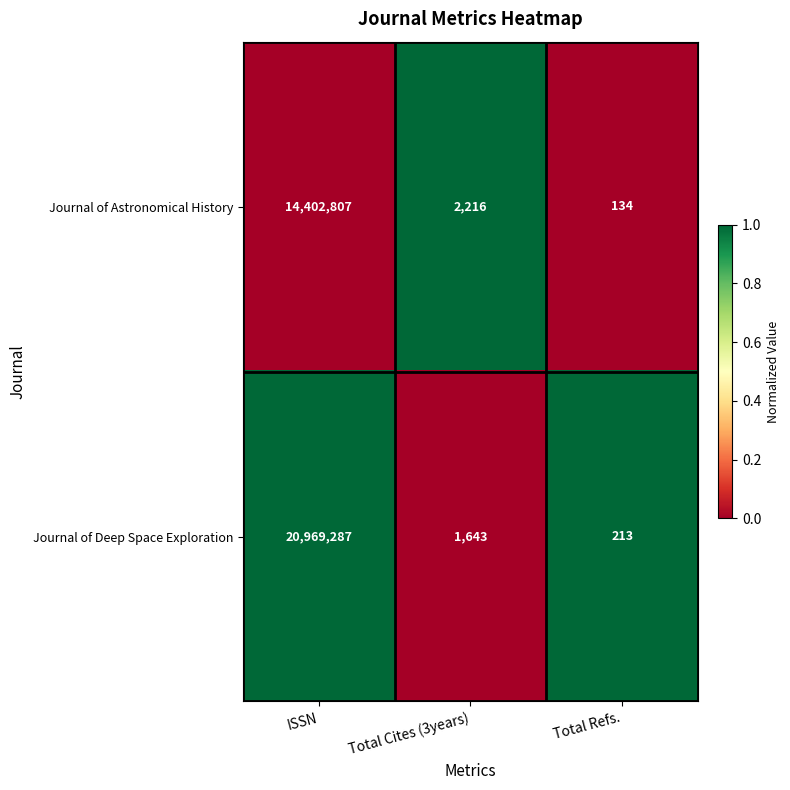

What is the sum of the Journal of Astronomical History values at ISSN and Total Refs.?

14402941